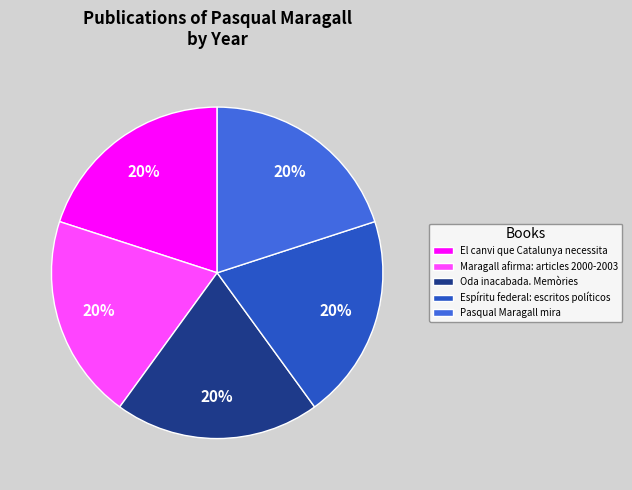

Is El canvi que Catalunya necessita the majority of the pie?

No